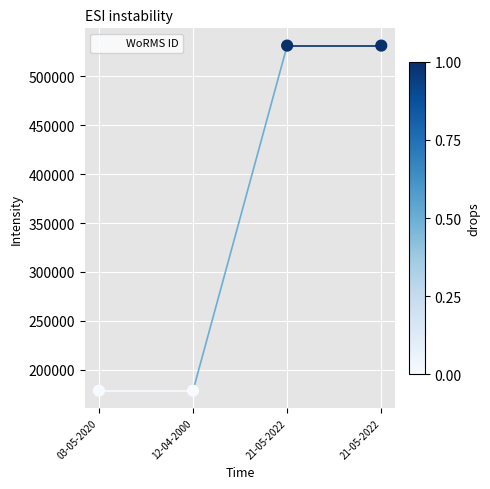

What is the range of Y values (max minus min)?

352817